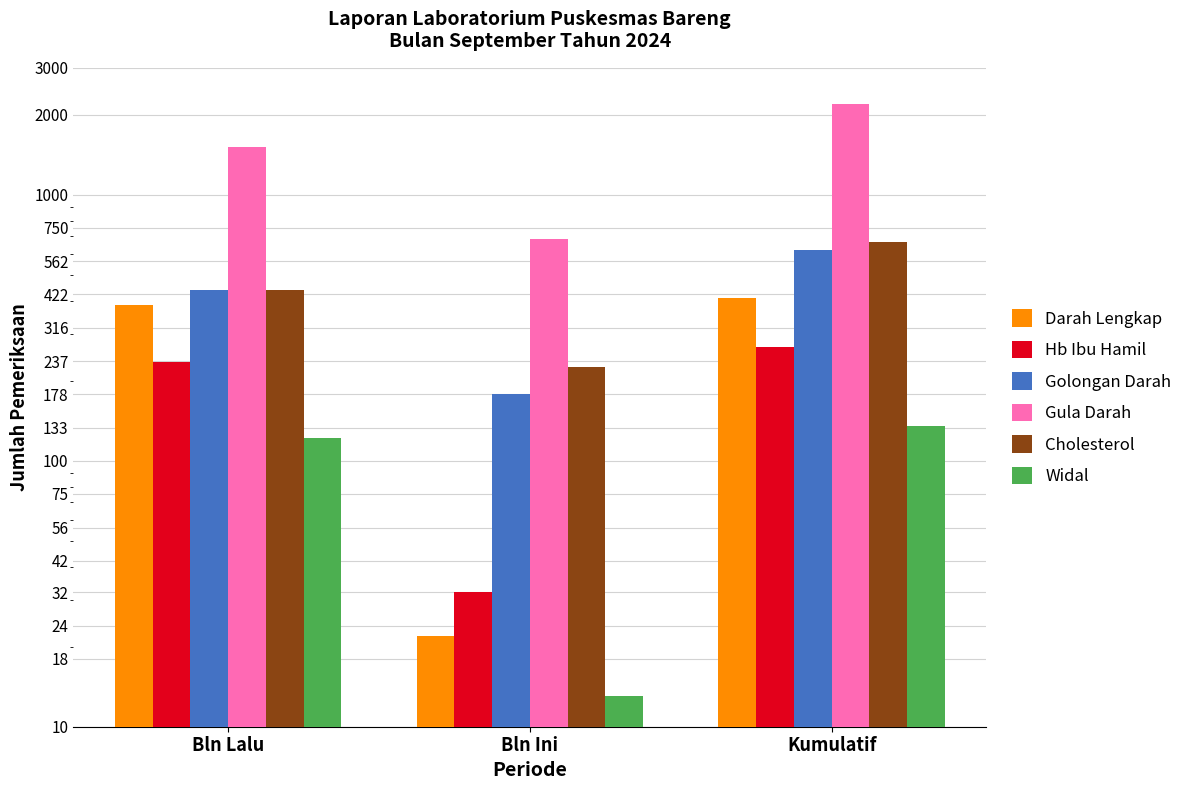

At how many categories does at least one series exceed 1653?

1